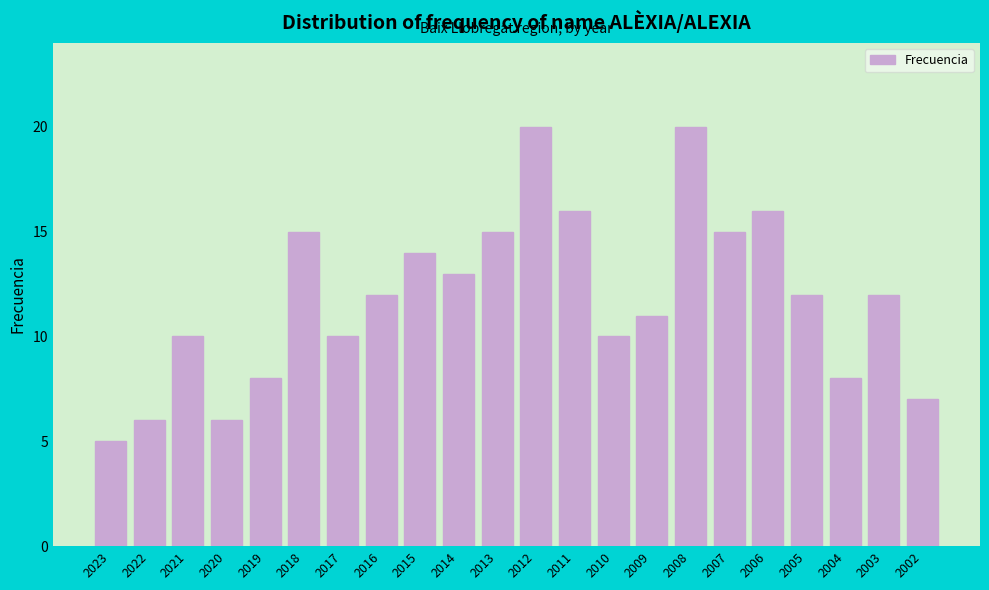

Reading left to right, what are all the values shown in this chart?

2023=5	2022=6	2021=10	2020=6	2019=8	2018=15	2017=10	2016=12	2015=14	2014=13	2013=15	2012=20	2011=16	2010=10	2009=11	2008=20	2007=15	2006=16	2005=12	2004=8	2003=12	2002=7